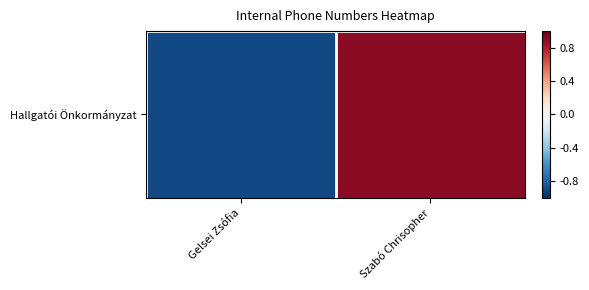

How many values are above zero?

1